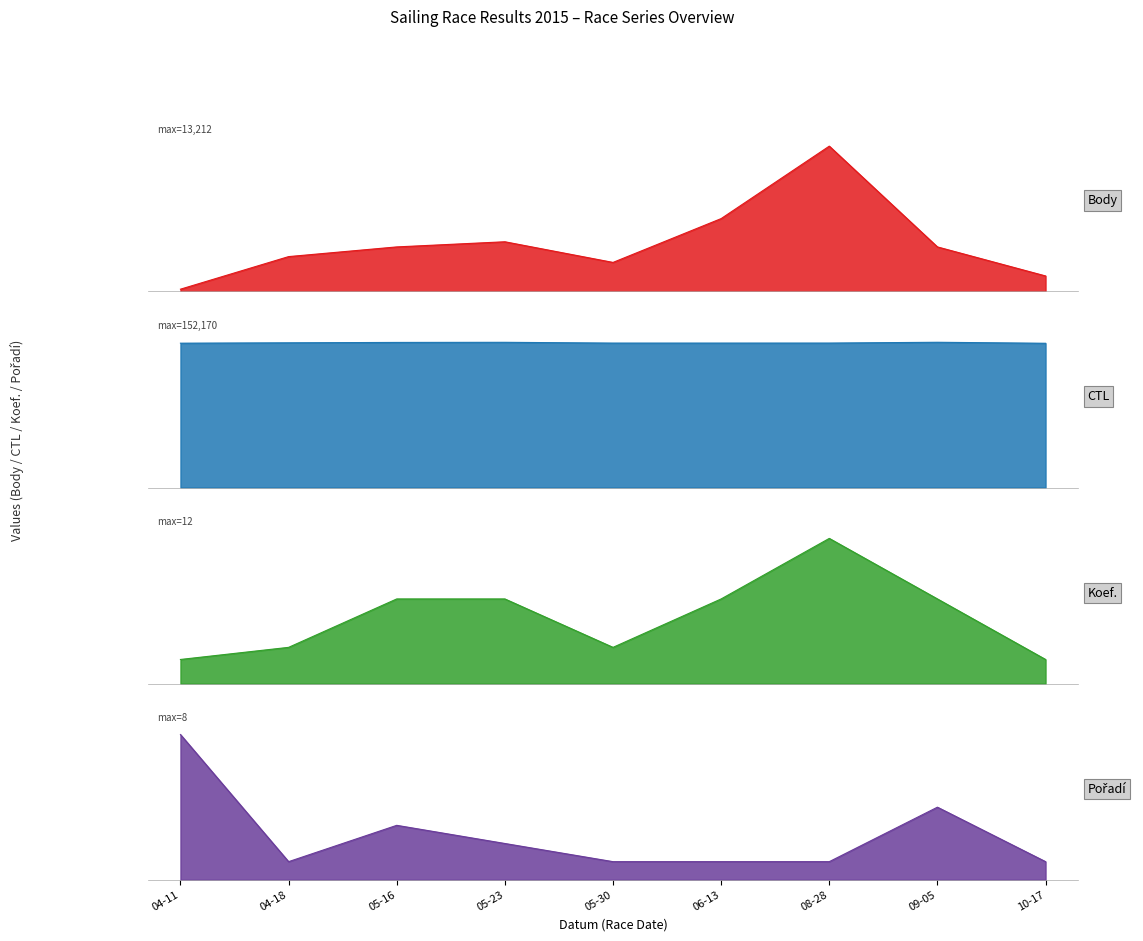

What is the difference between the maximum and second lowest values in the Body series?

11806